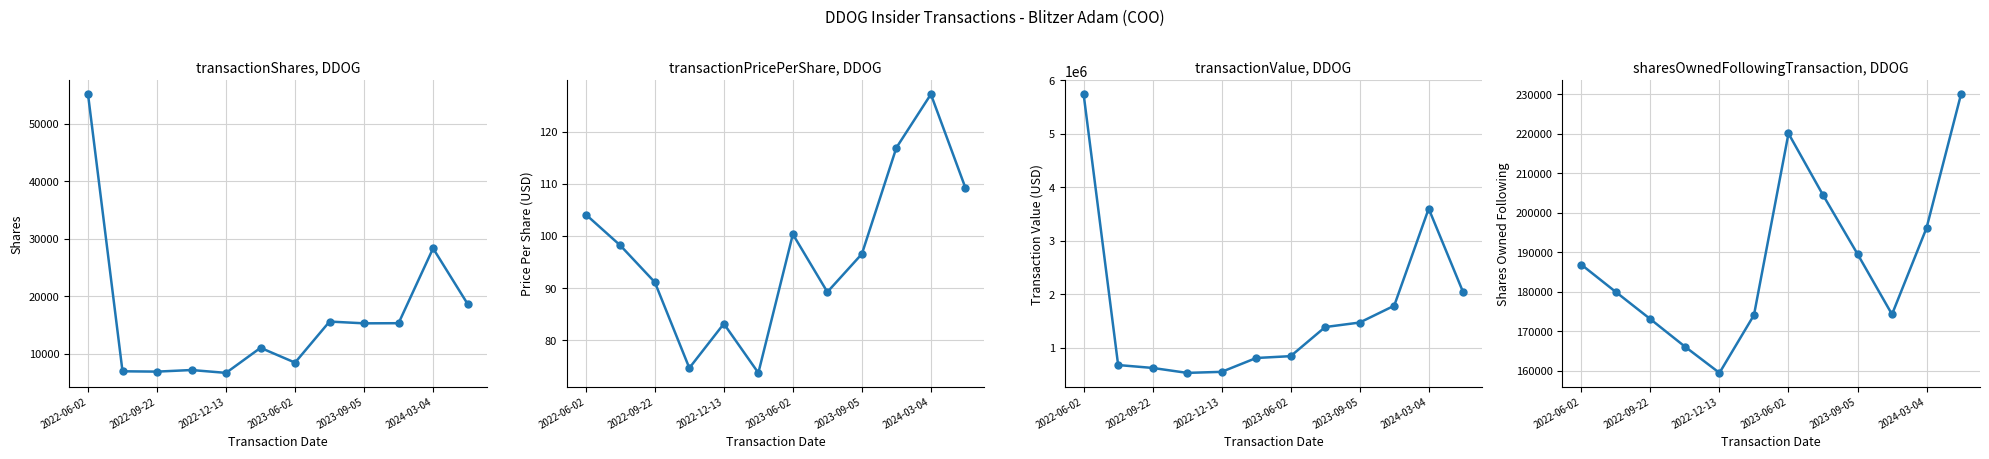

What is the spread (max minus min) of values at 2023-06-02?

845497.7